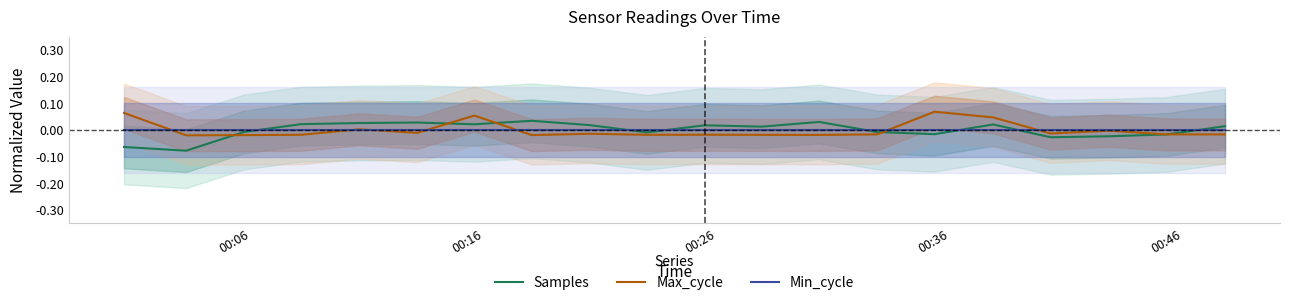

Reading left to right, extract all data points from this chart.

Samples: -0.1	-0.1	-0.0	0.0	0.0	0.0	0.0	0.0	0.0	-0.0	0.0	0.0	0.0	-0.0	-0.0	0.0	-0.0	-0.0	-0.0	0.0
Max_cycle: 0.1	-0.0	-0.0	-0.0	0.0	-0.0	0.1	-0.0	-0.0	-0.0	-0.0	-0.0	-0.0	-0.0	0.1	0.0	-0.0	-0.0	-0.0	-0.0
Min_cycle: 0.0	0.0	0.0	0.0	0.0	0.0	0.0	0.0	0.0	0.0	0.0	0.0	0.0	0.0	0.0	0.0	0.0	0.0	0.0	0.0